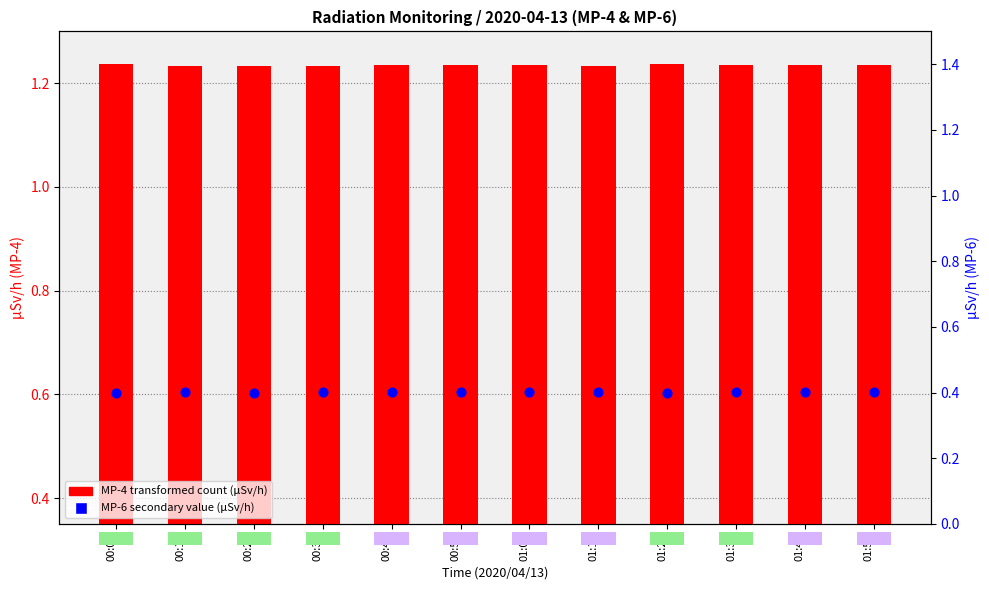

What is the total value across all series at 01:50?

1.6